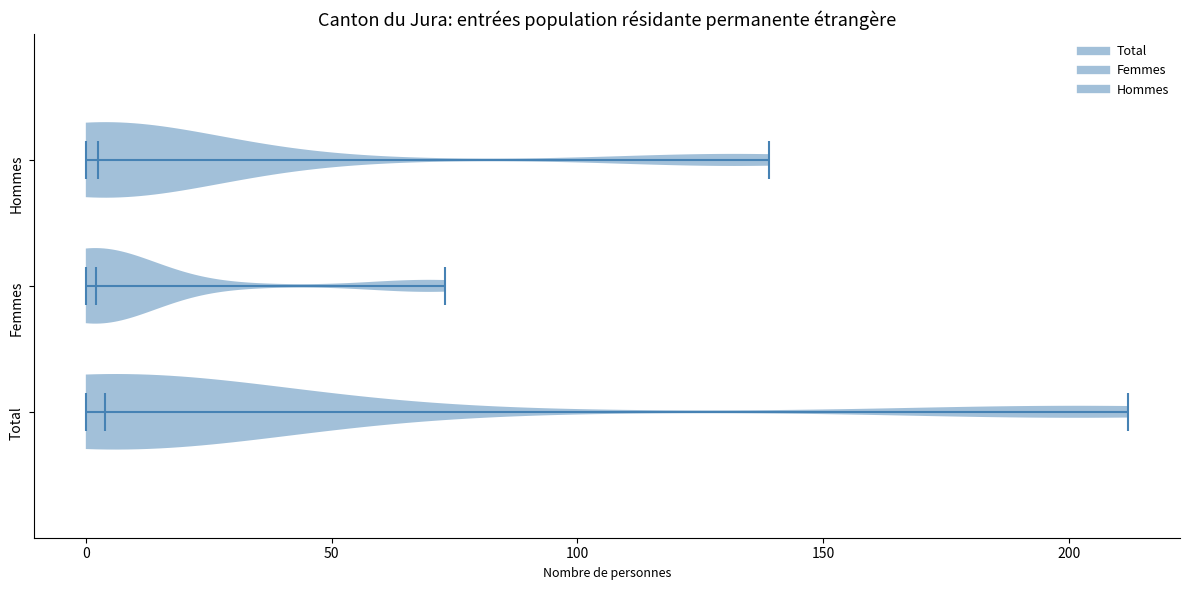

Reading bottom to top, read every violin against the x-axis: where its median line is, and the lowest and highest points it reaches. The values are not printed on the chart, so give them approximately, as read against the axis.

Total: median line 5, lowest point 0, highest point 210
Femmes: median line 0, lowest point 0, highest point 75
Hommes: median line 5, lowest point 0, highest point 140